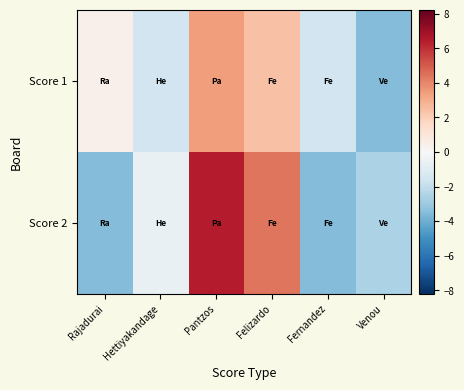

What is the difference between the highest and lowest values at Fernandez?

2.0